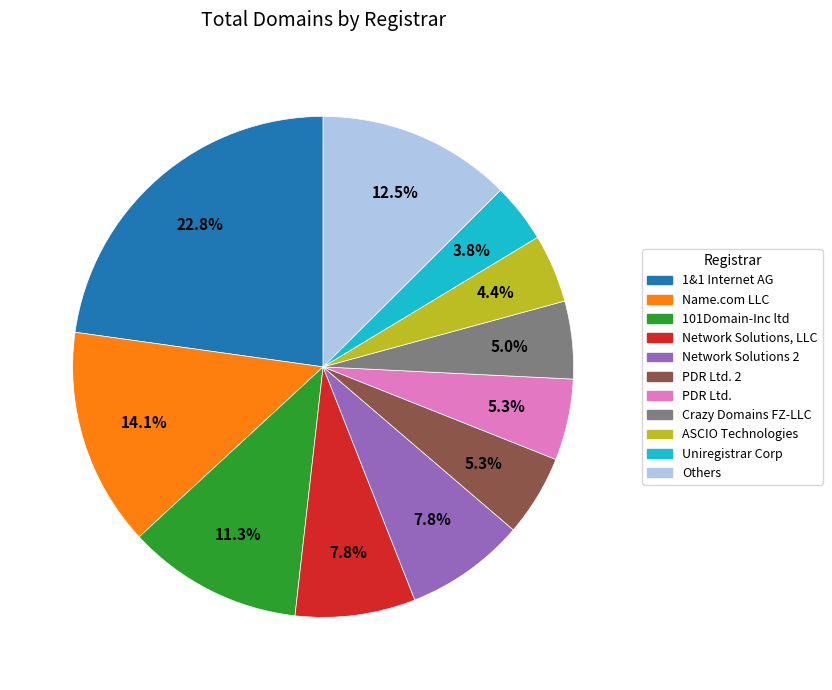

How many segments does this pie chart have?

11